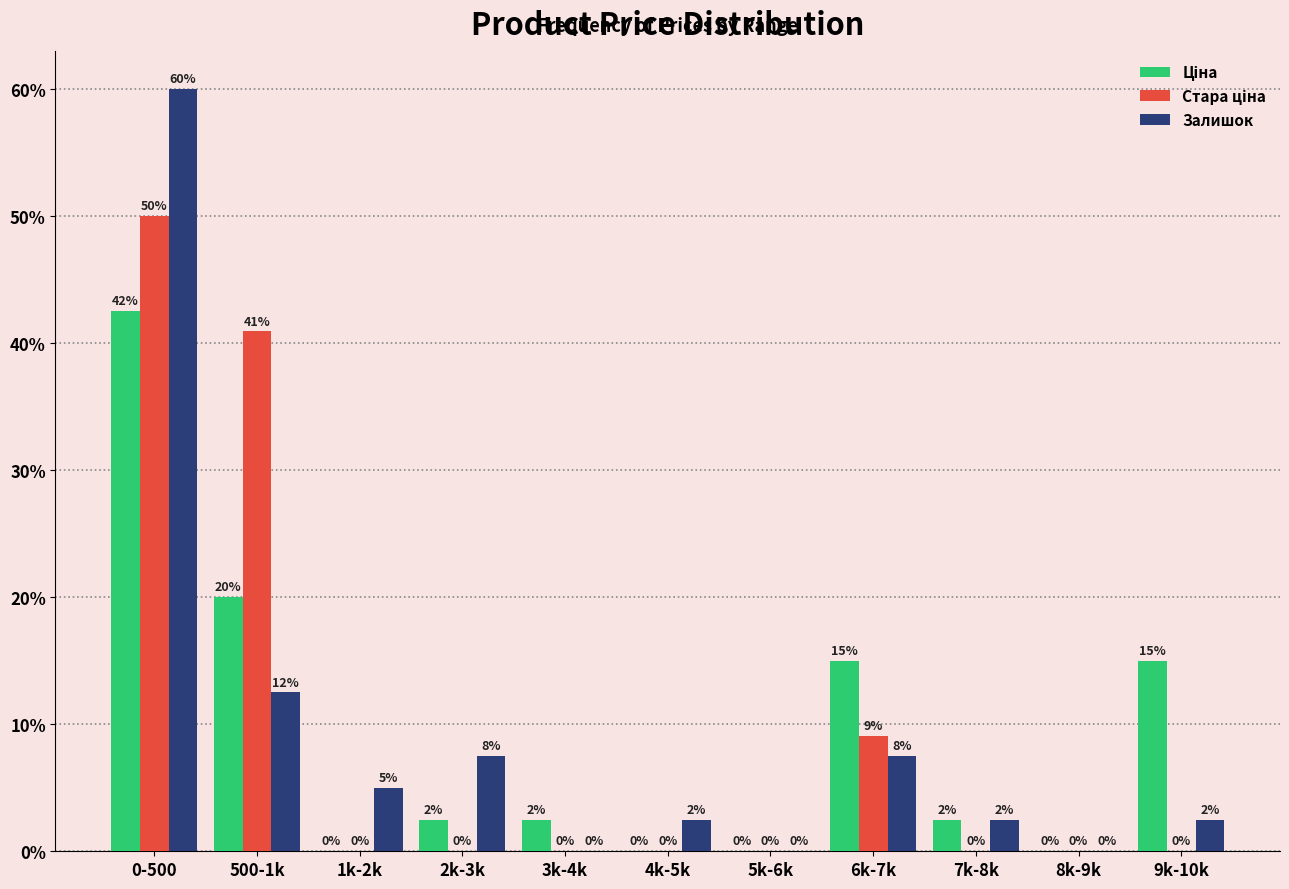

Is it true that Залишок equals 2.5 at 9k-10k?

True